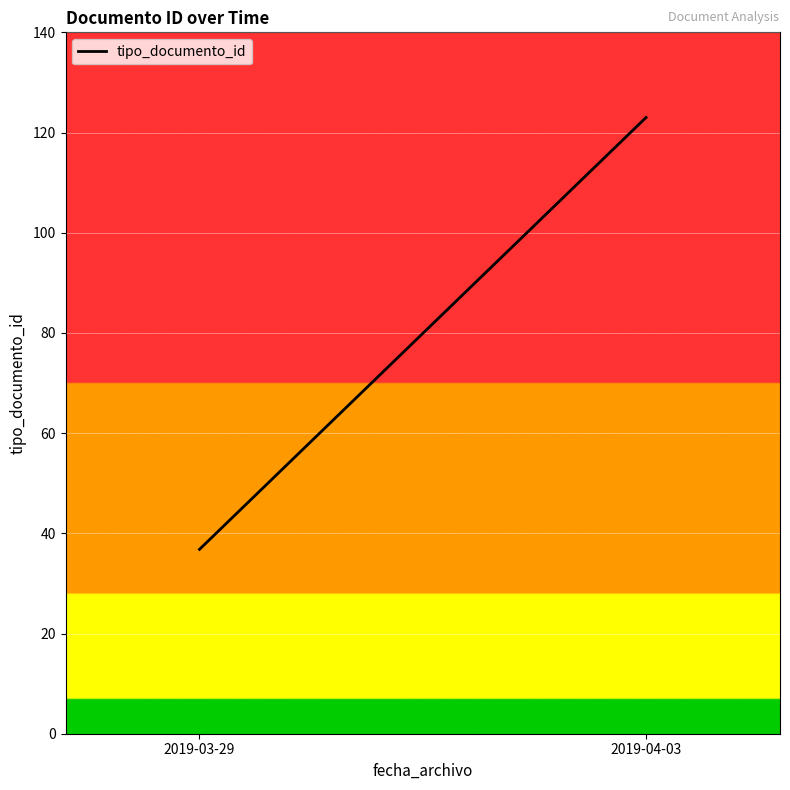

What is the sum of the values at 2019-03-29 and 2019-04-03?

159.8